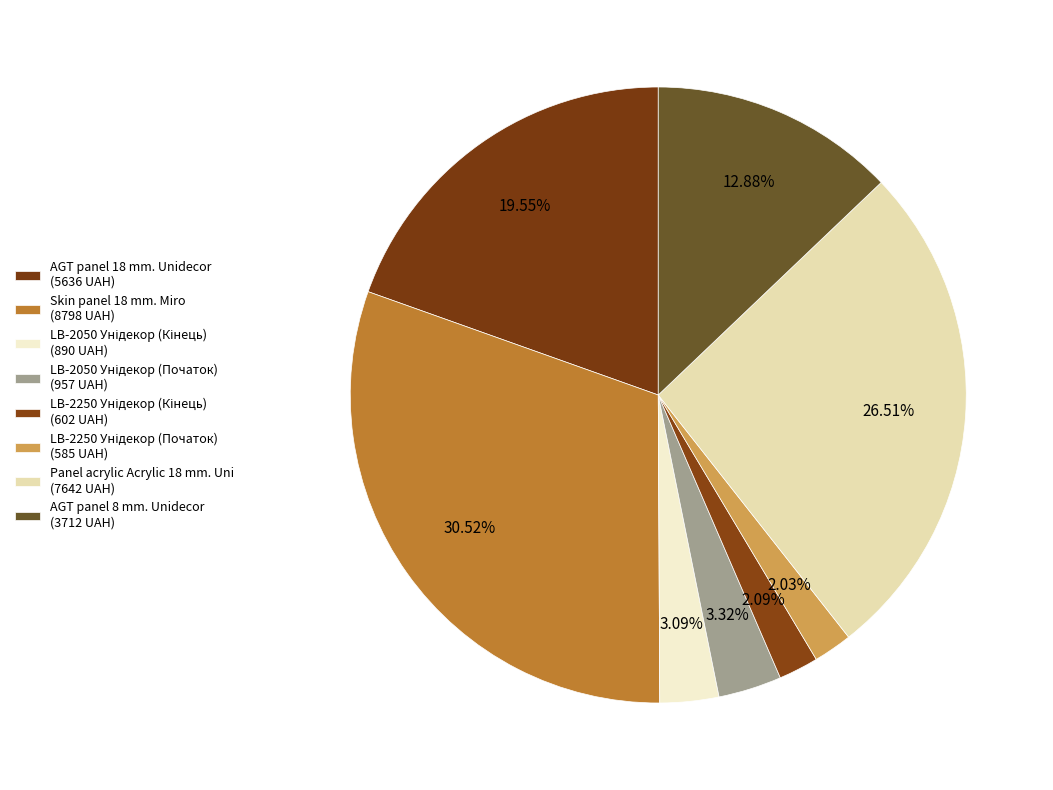

What percentage is NOT represented by Skin panel 18 mm. Miro?

69.5%